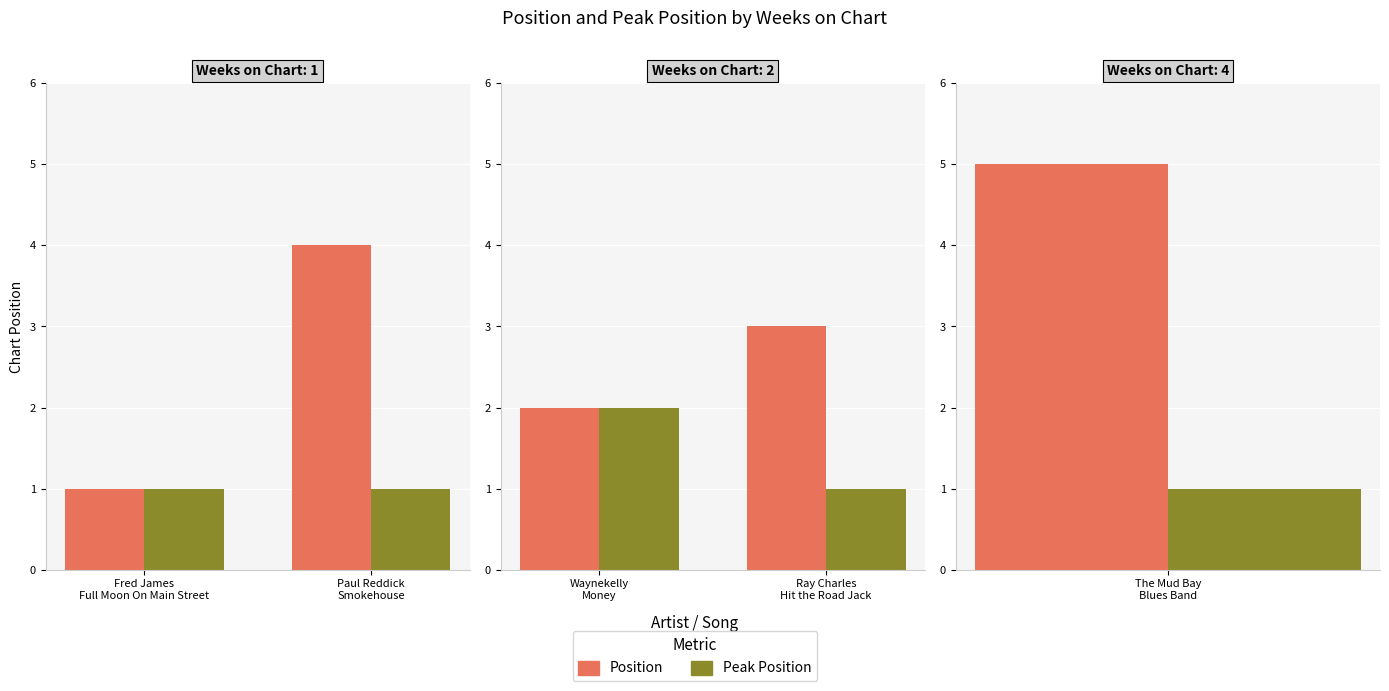

Are the bars horizontal?

No